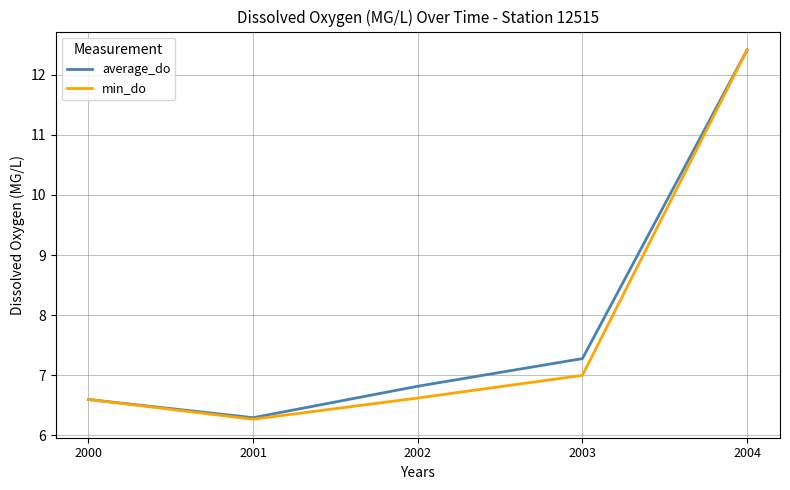

What is the greatest value displayed?

12.4